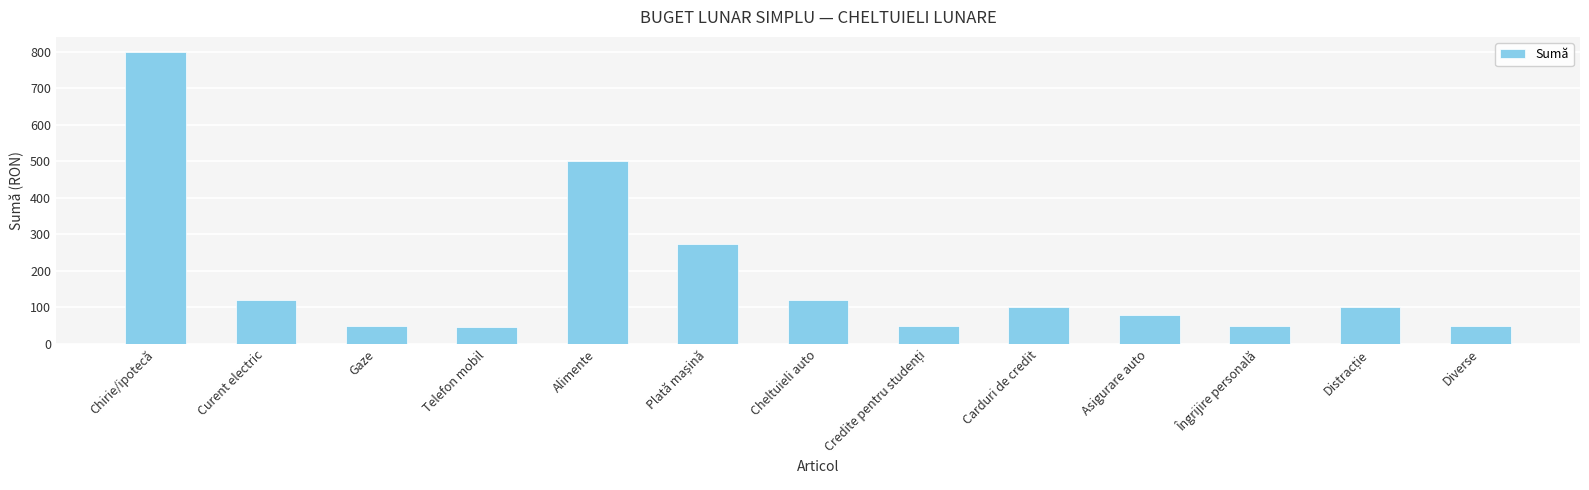

What is the sum of the values at Asigurare auto and Alimente?

578